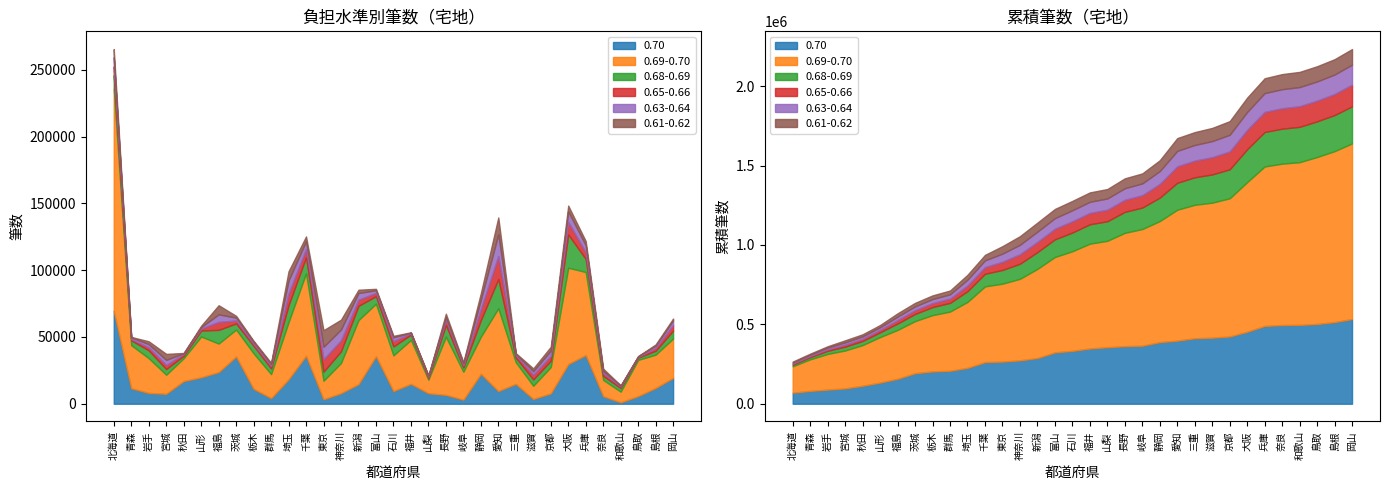

The value of 0.61-0.62 at 栃木 is 398. True or false?

False